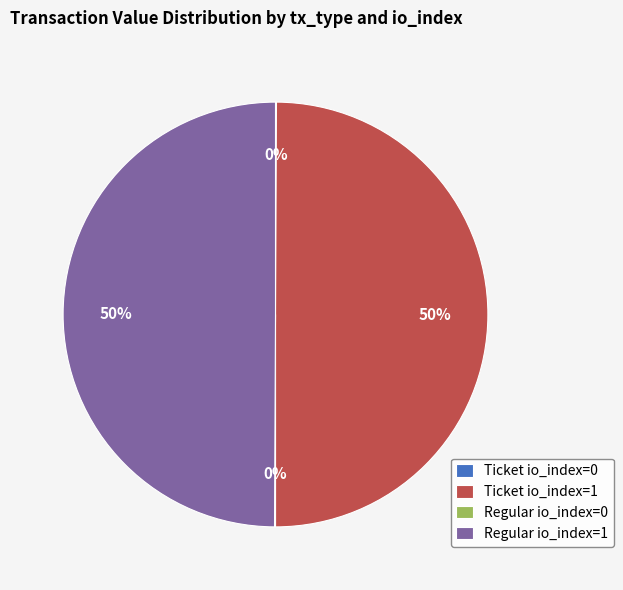

True or false: Regular io_index=1 accounts for 50% of the total.

True